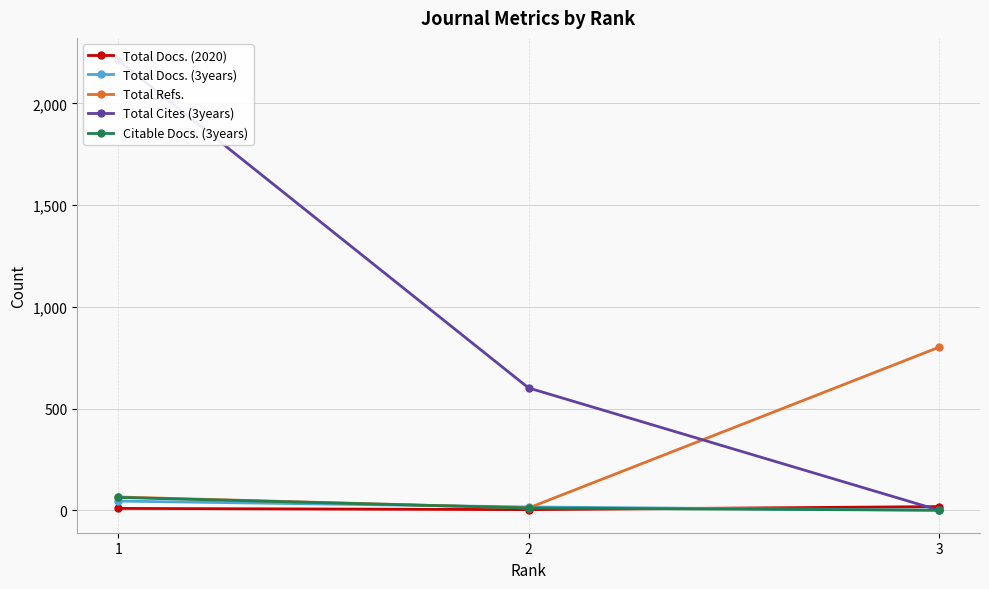

What is the total value across all series at 3?

819